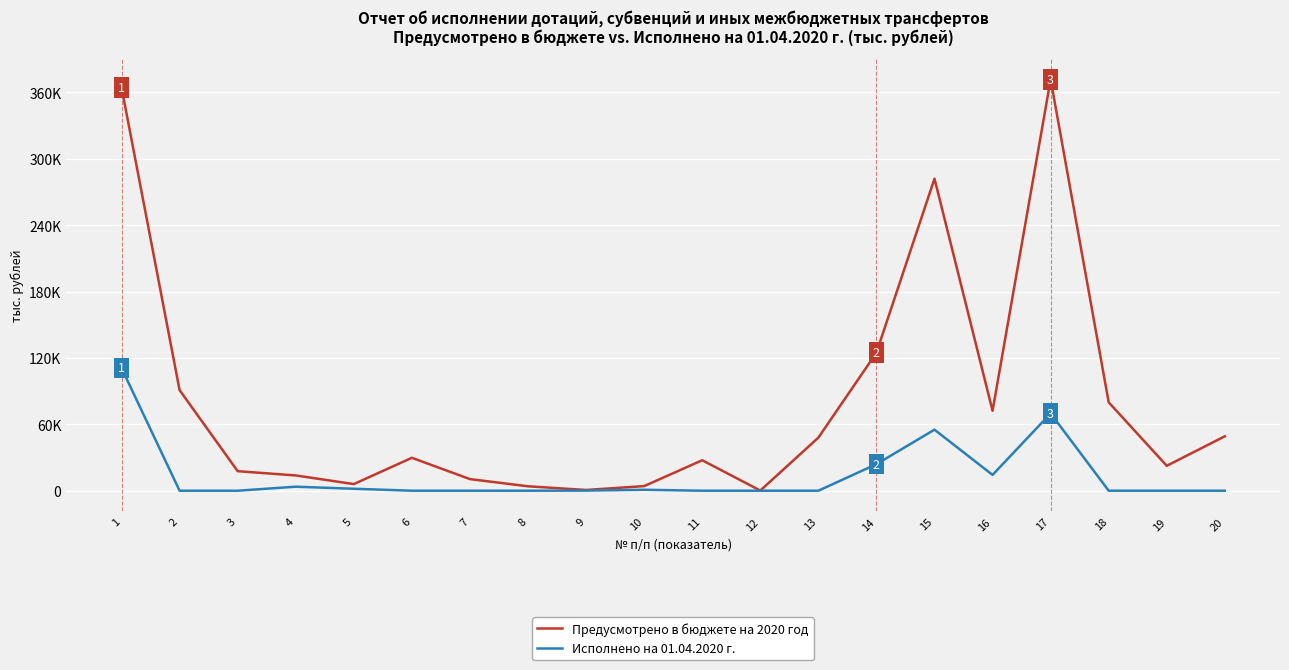

Is it true that Предусмотрено в бюджете на 2020 год equals 13801.0 at 4?

True